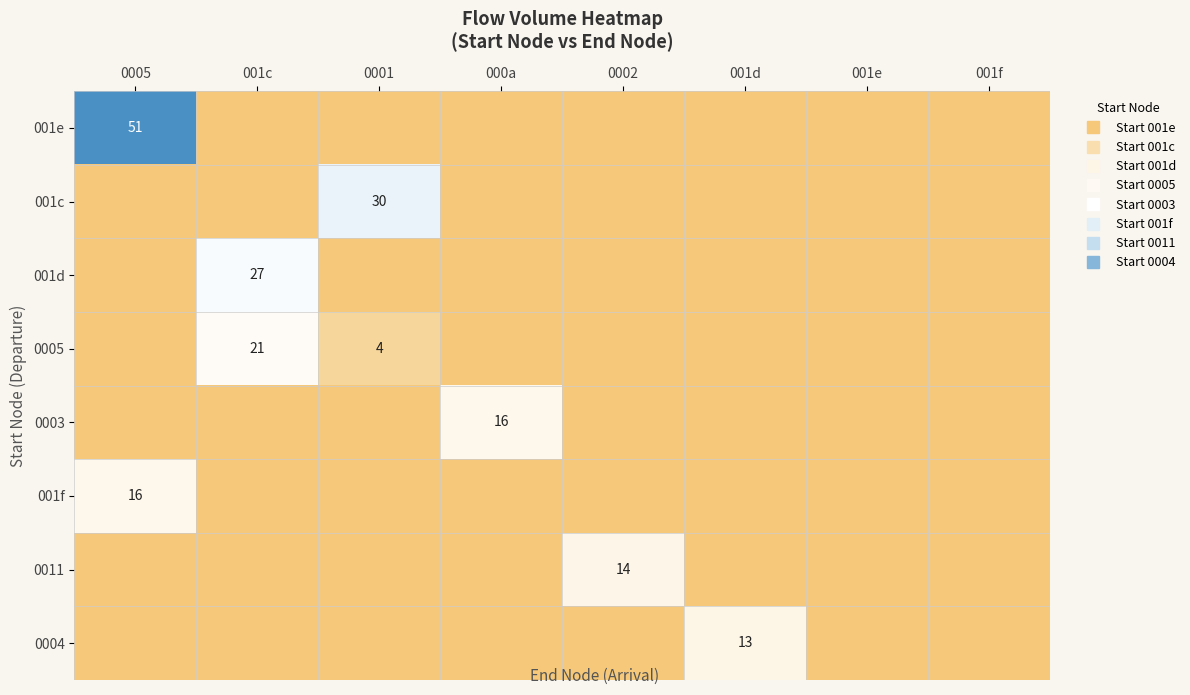

What is the total value across all series at 0005?

67